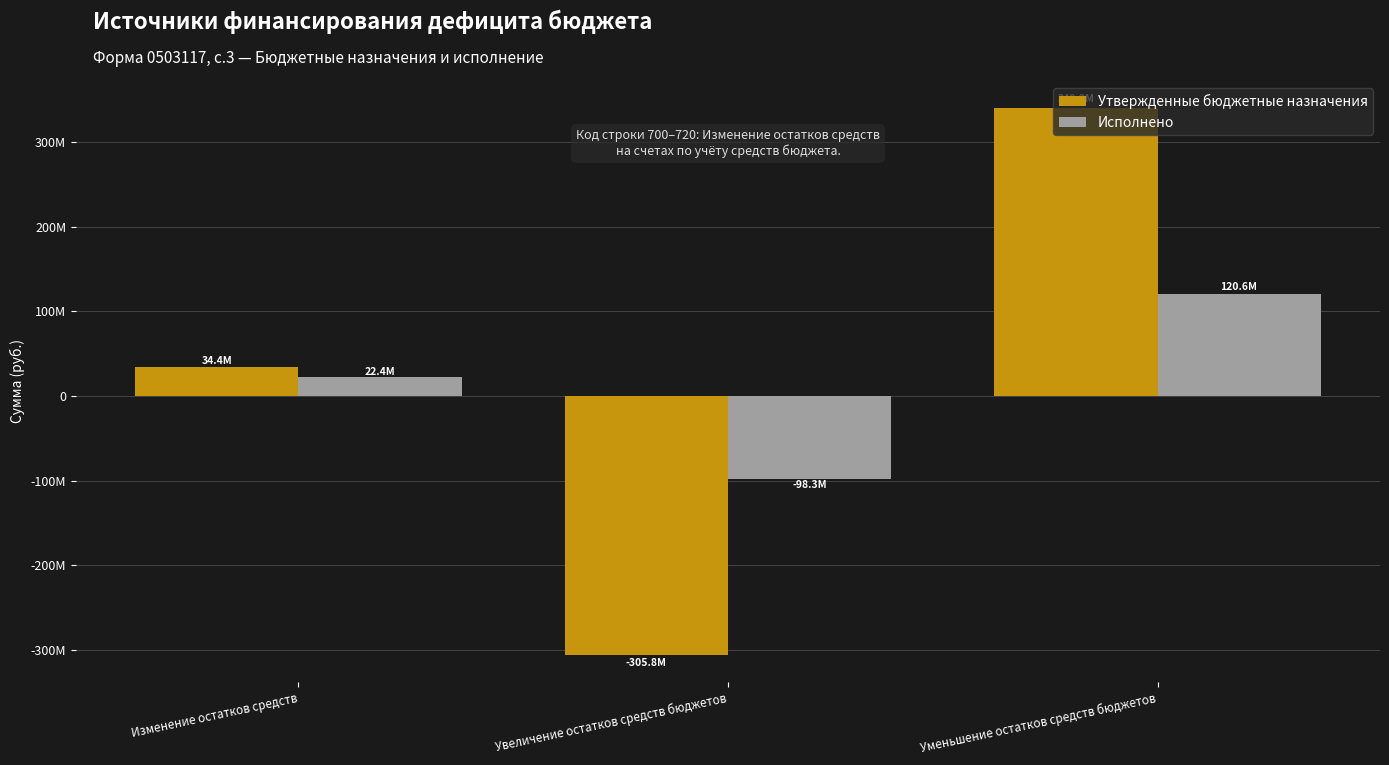

True or false: Исполнено has a value of 35234065.9 at Изменение остатков средств.

False